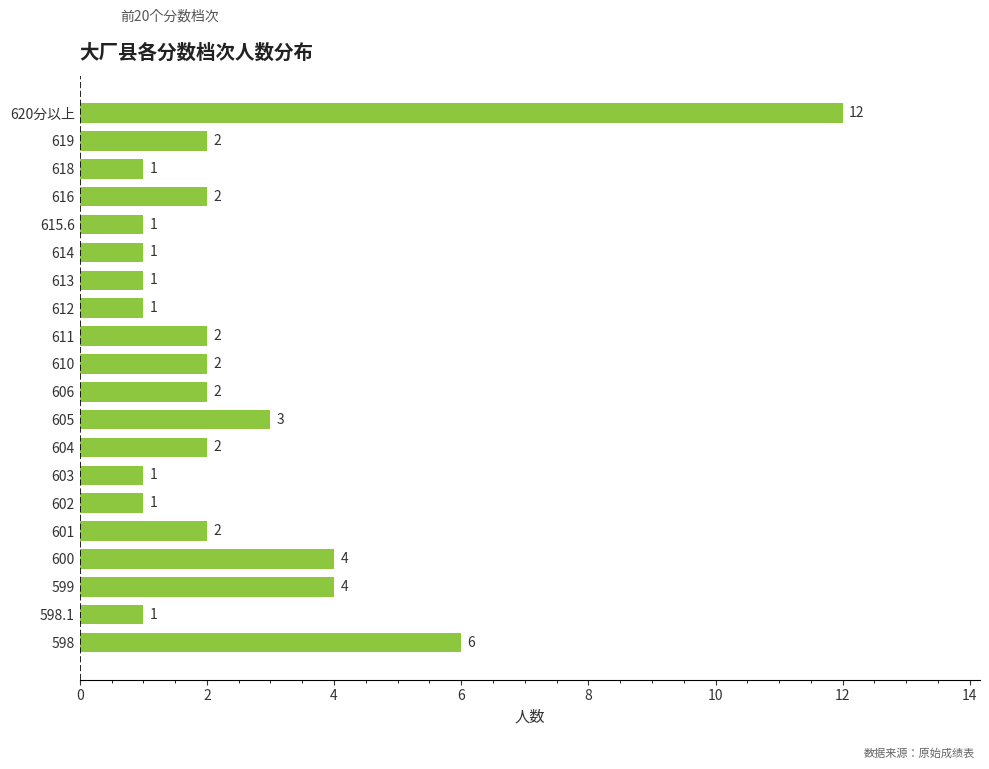

The value at 600 is 4. True or false?

True